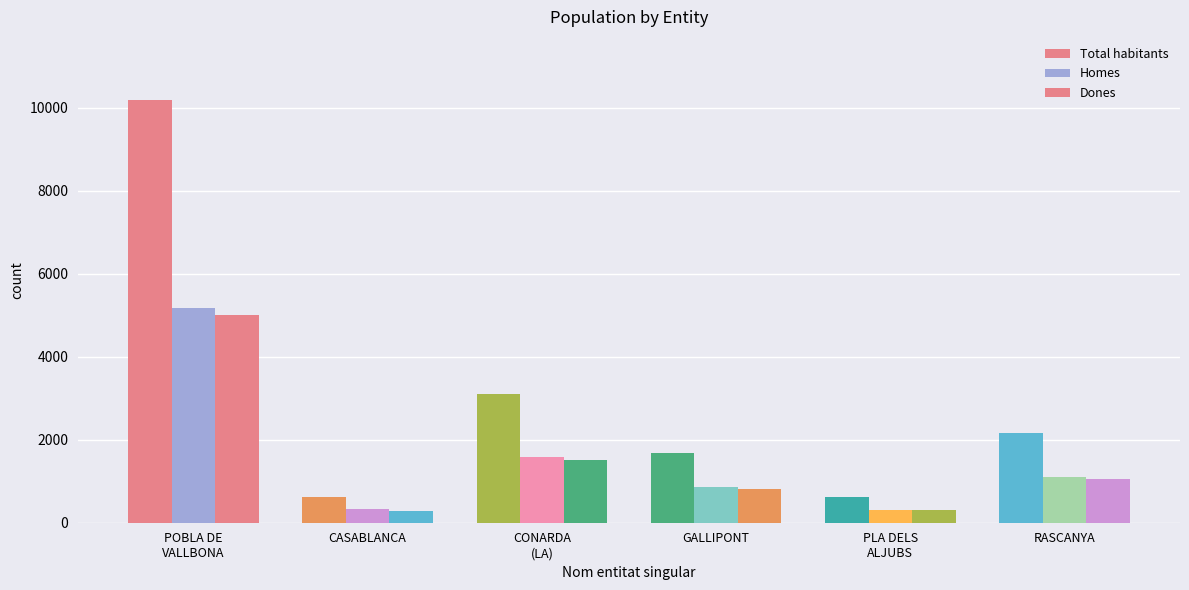

How many bars are there in each group?

3